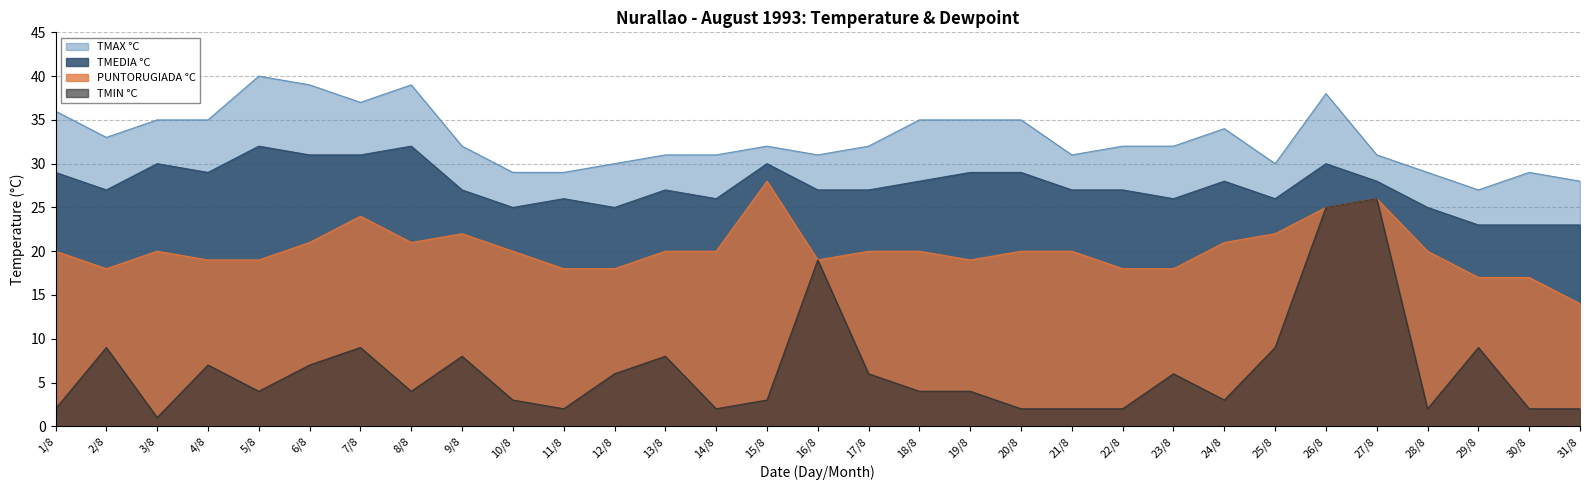

Where does the TMAX °C series first go above 32?

1/8